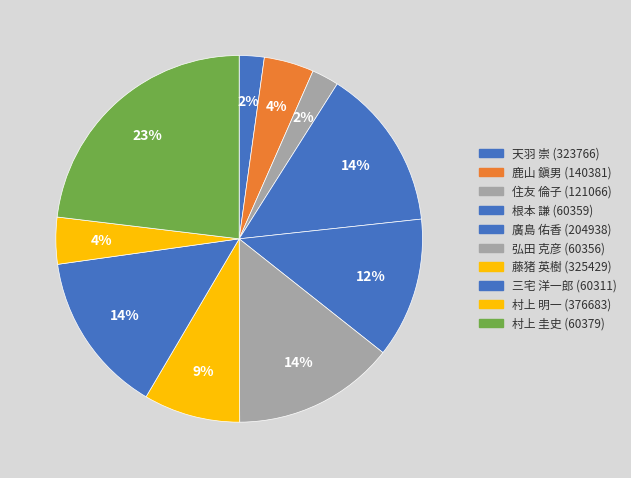

Which category has the biggest portion of the pie?

村上 圭史 (60379)